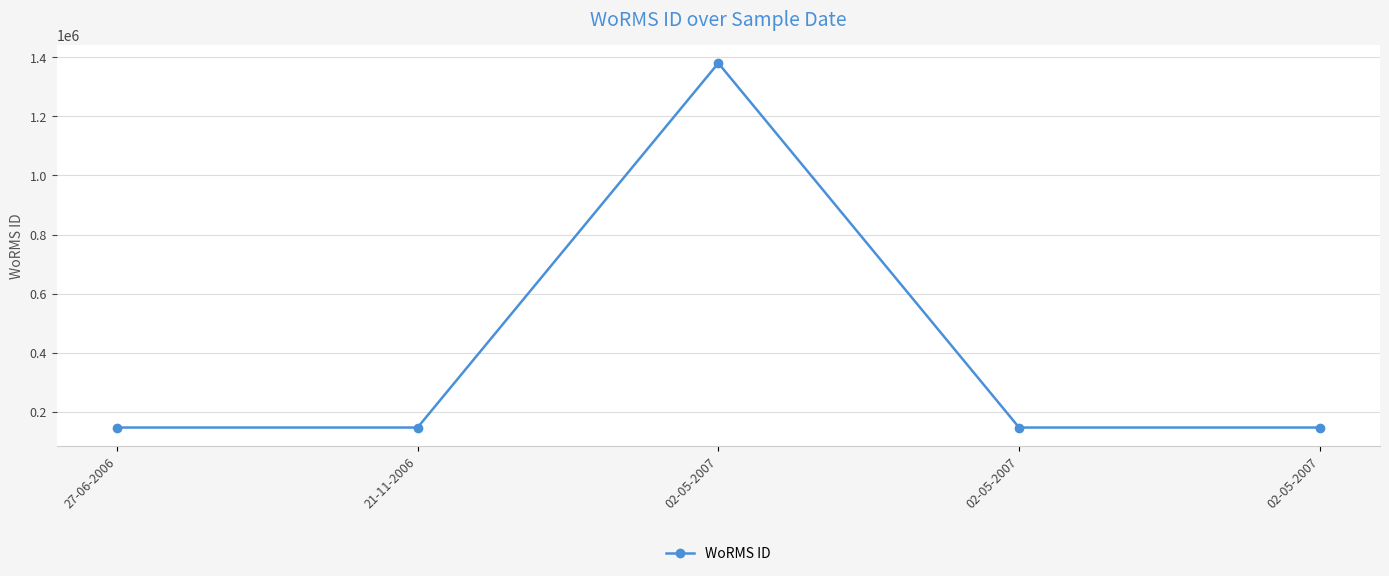

Where is the data nearest to the value 763449?

27-06-2006